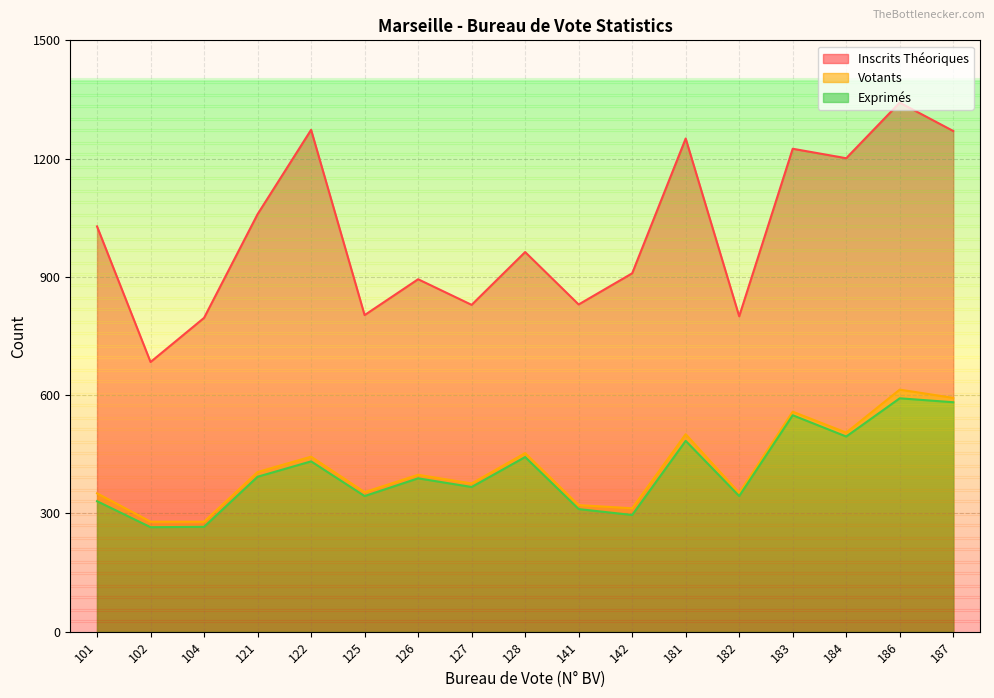

Is it true that Votants equals 593 at 187?

True